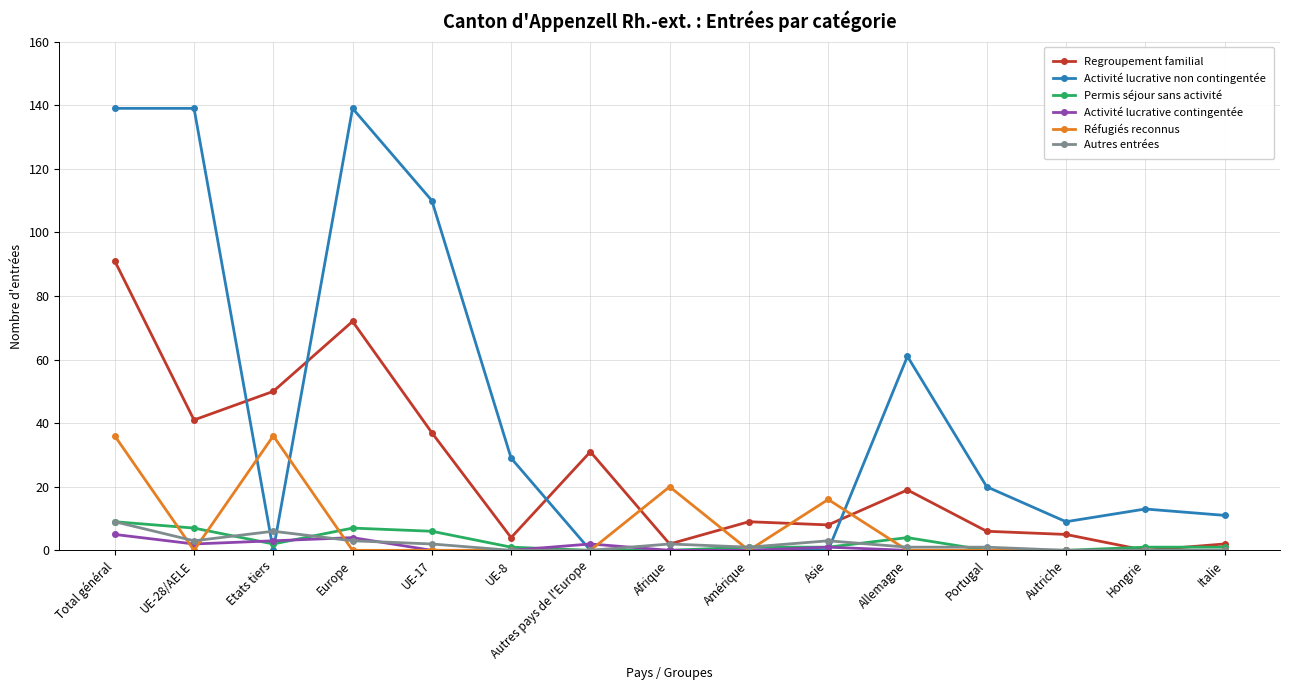

At how many categories does at least one series exceed 80?

4